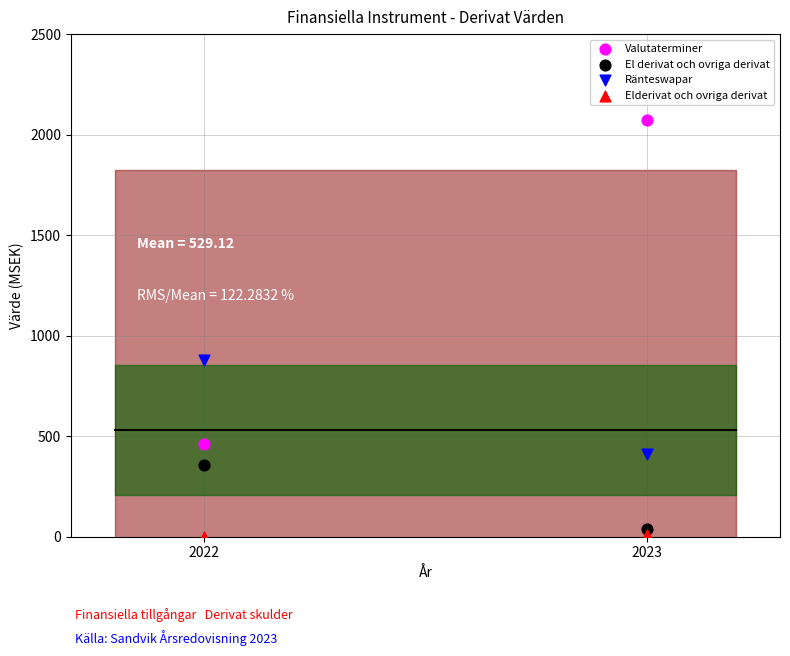

Which series contains the lowest Y value?

Elderivat och ovriga derivat